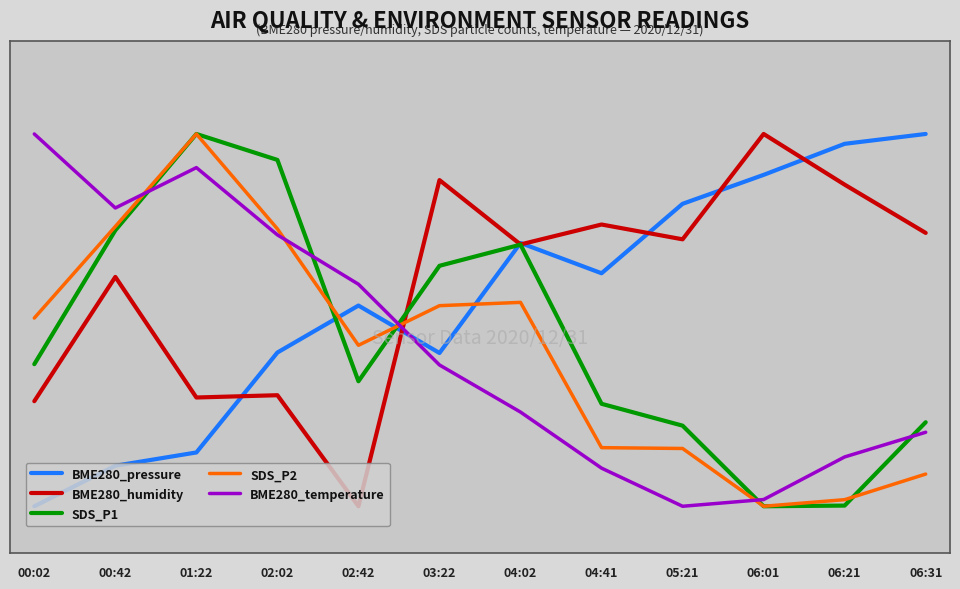

What is the minimum value shown in the chart?

10.0